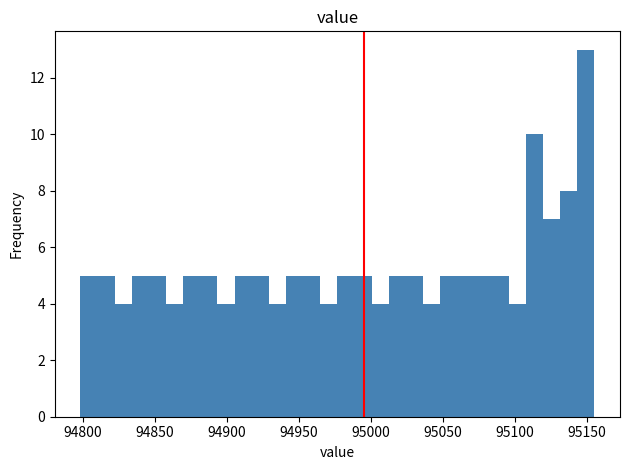

Read against the x-axis, roughly where is the centre of the tallest bar?

95150